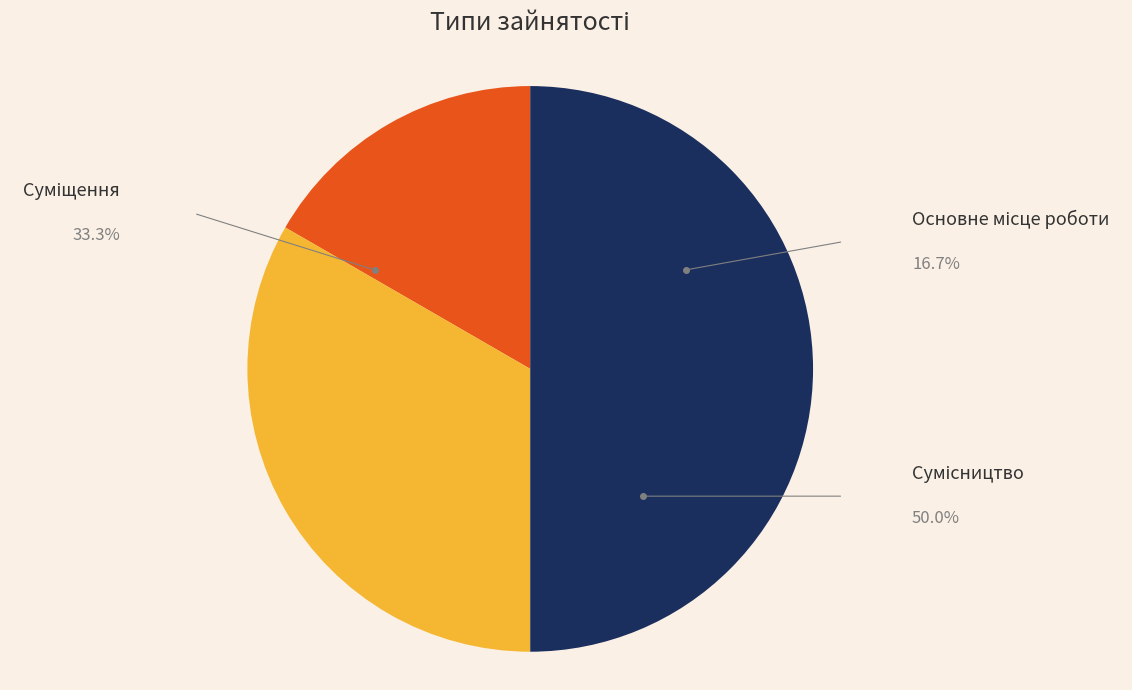

How many segments does this pie chart have?

3